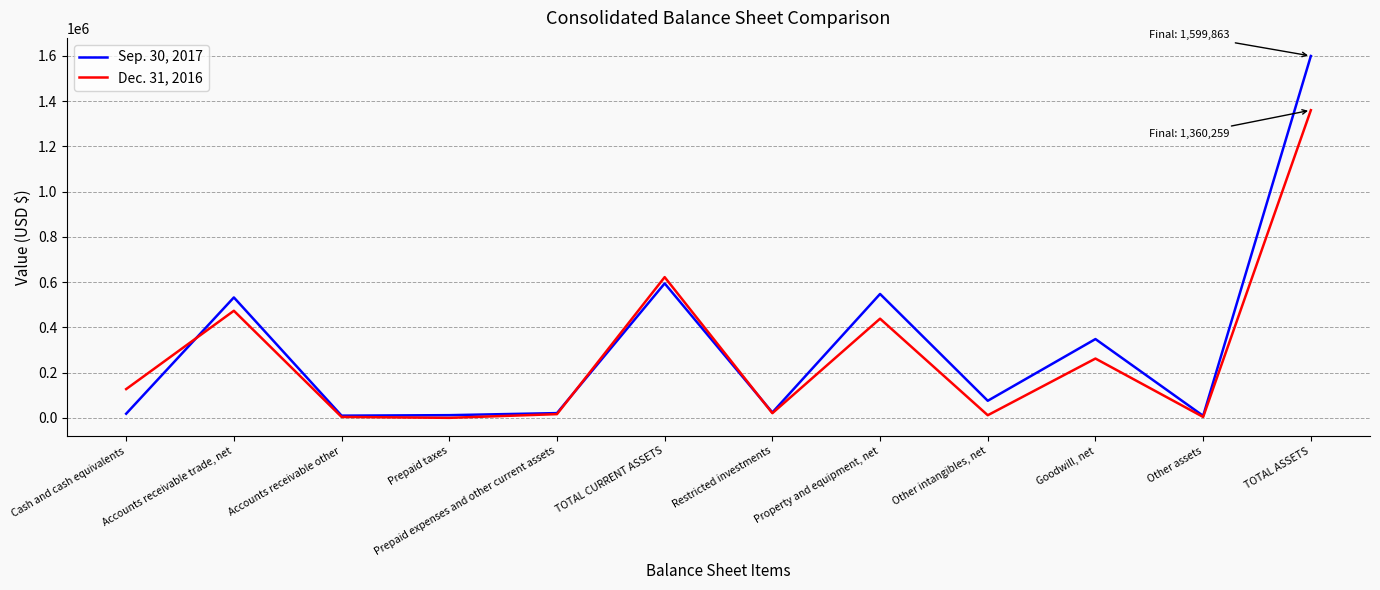

What are all the series names shown in the legend?

Sep. 30, 2017, Dec. 31, 2016